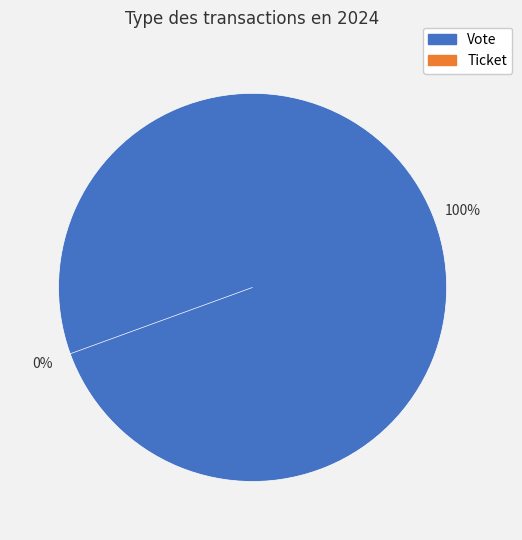

How many segments does this pie chart have?

2